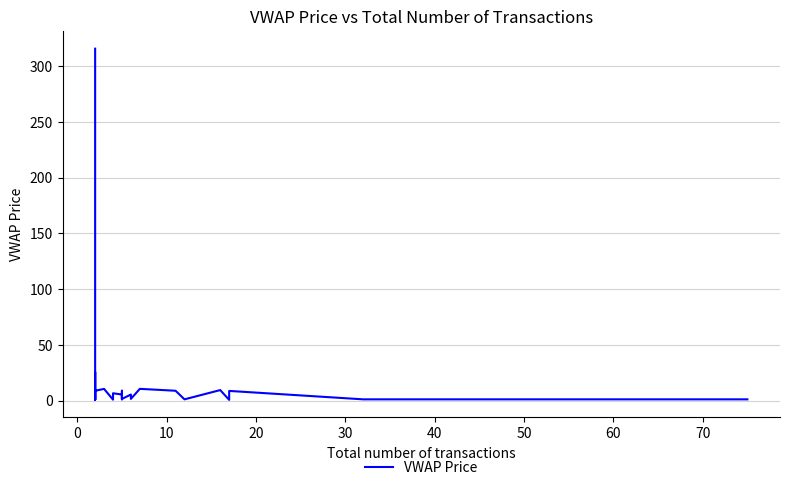

Reading right to left, list all the values displayed in this chart.

1.1	1.1	8.7	0.7	9.4	1.1	8.8	10.5	1.5	4.3	5.4	1.5	8.9	1.1	5.5	6.6	6.1	0.9	10.5	8.8	1.1	1.1	1.1	7.8	25.6	9.6	0.9	1.1	1.1	315.7